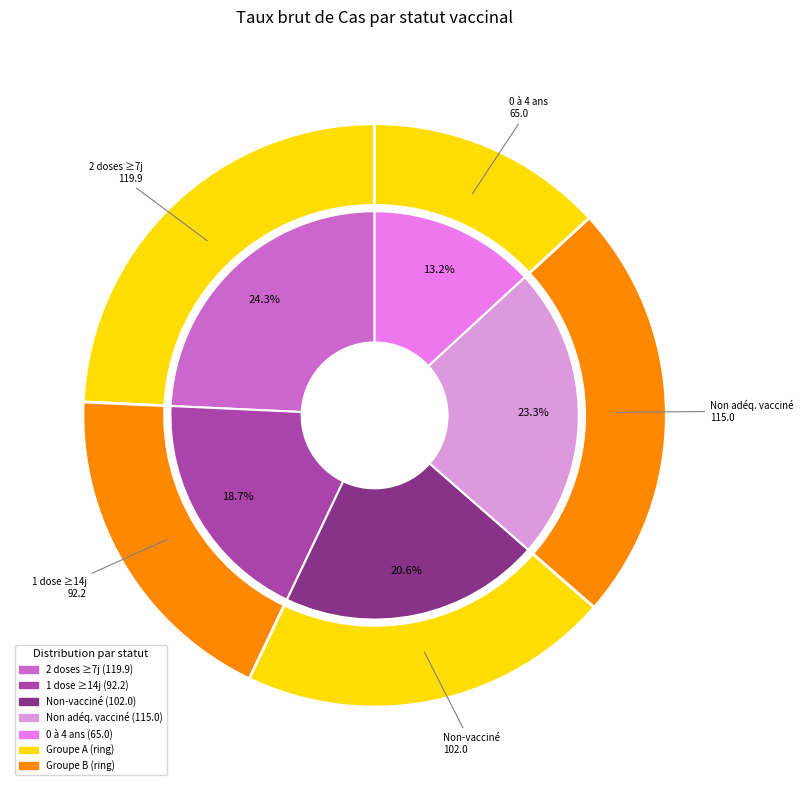

To the nearest percent, what portion does Vacciné avec 1 dose depuis au moins 14 jours represent?

19%